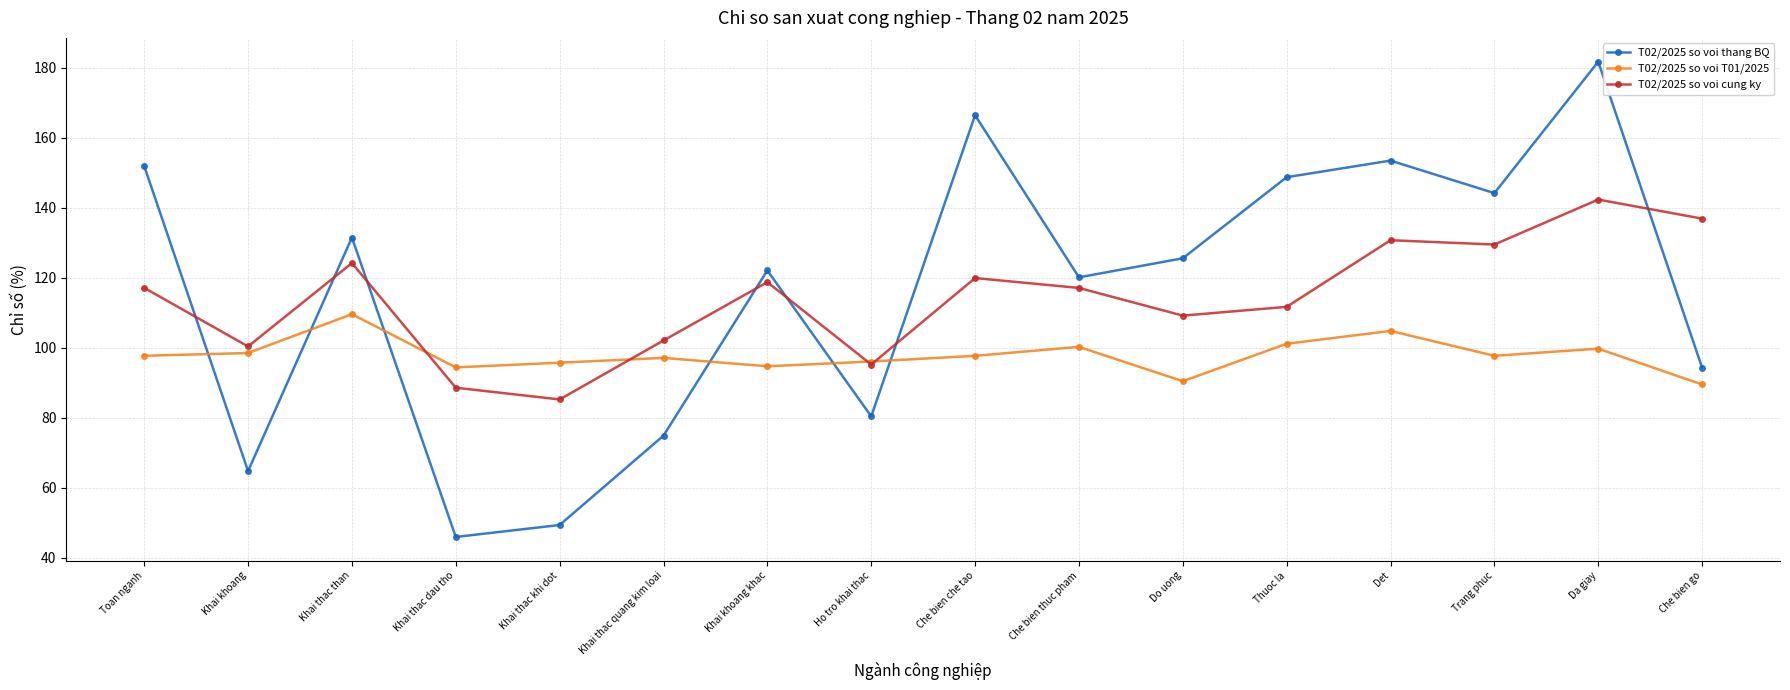

How many times do T02/2025 so voi thang BQ and T02/2025 so voi T01/2025 cross each other?

6